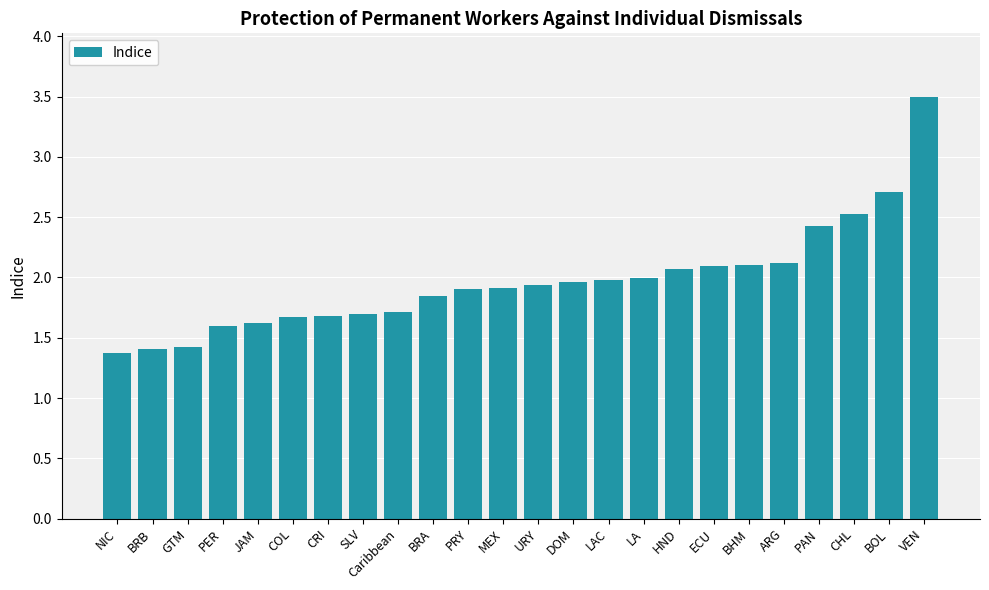

What is the sum of the values at Caribbean and VEN?

5.2